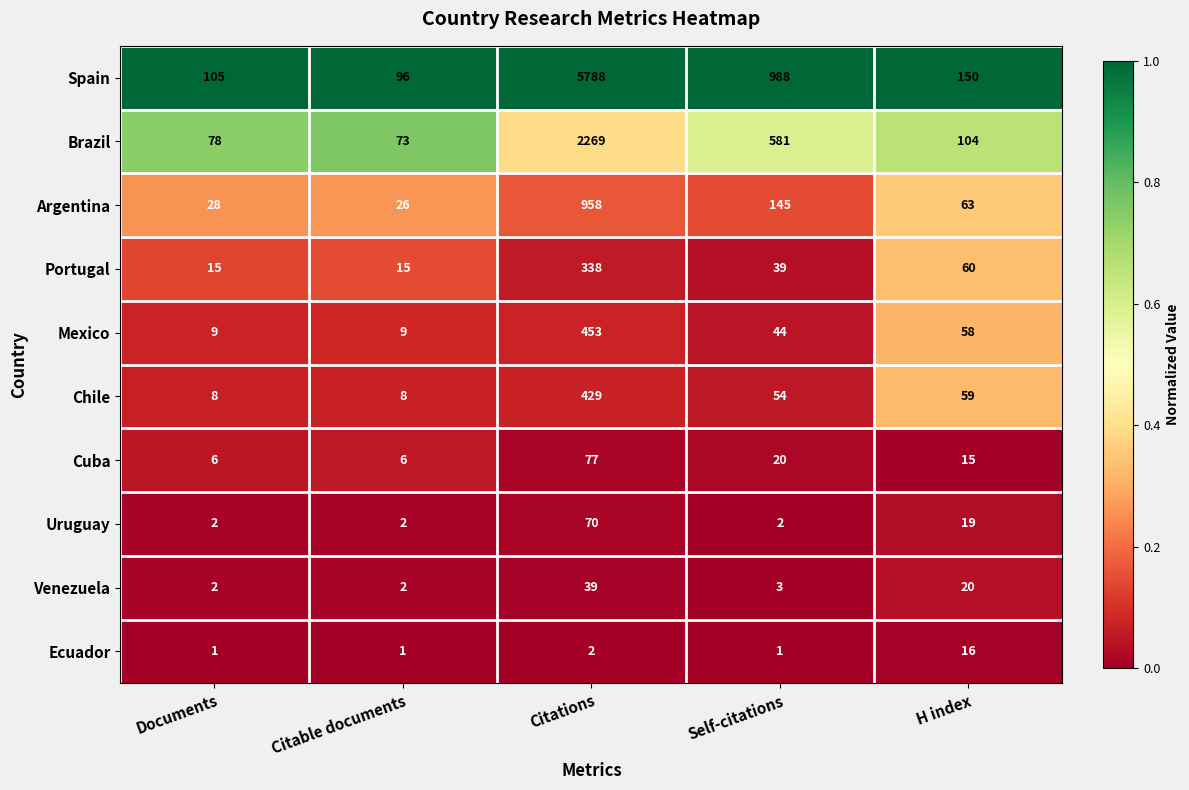

What is the minimum value for Mexico?

9